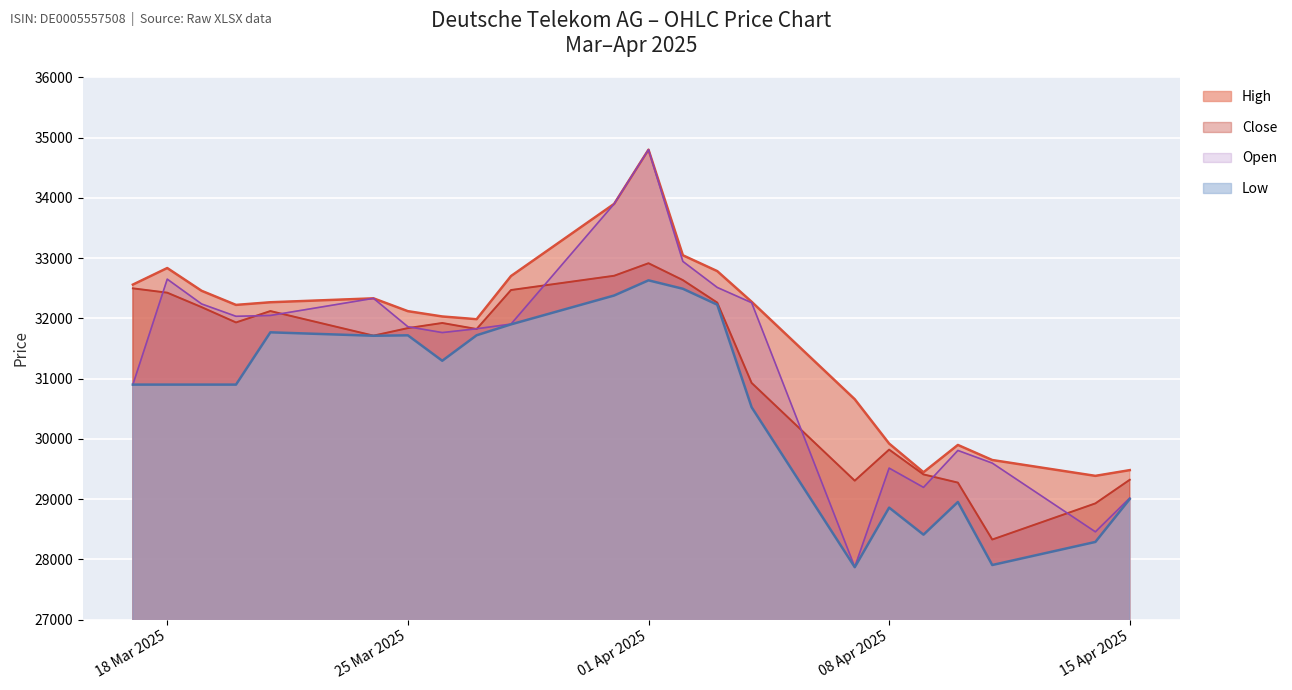

How many lines are shown in the chart?

4